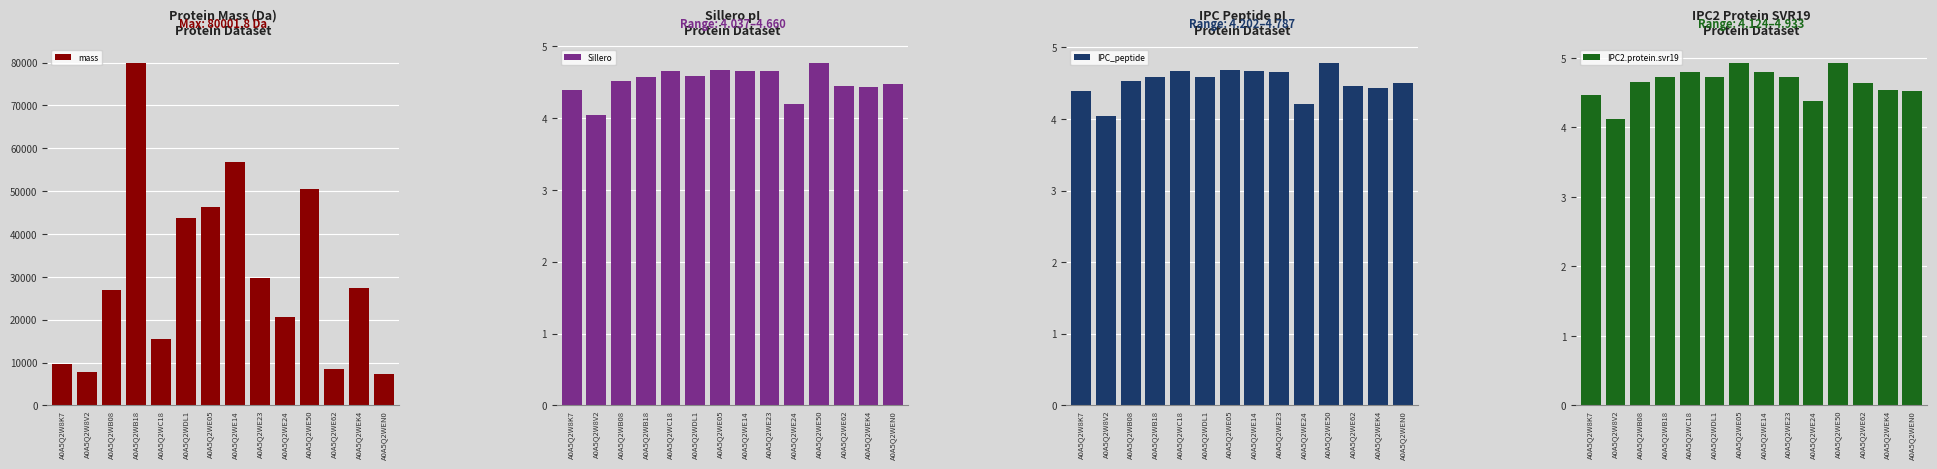

What is the sum of all Sillero values?

63.1